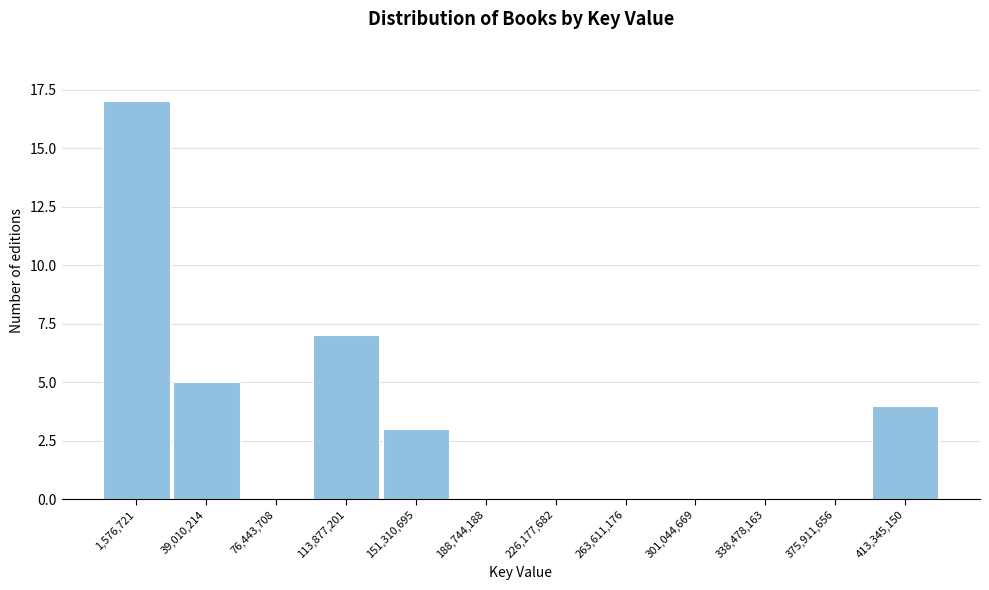

Reading left to right, transcribe all the data shown in this chart.

1,576,721=17	39,010,214=5	76,443,708=0	113,877,201=7	151,310,695=3	188,744,188=0	226,177,682=0	263,611,176=0	301,044,669=0	338,478,163=0	375,911,656=0	413,345,150=4